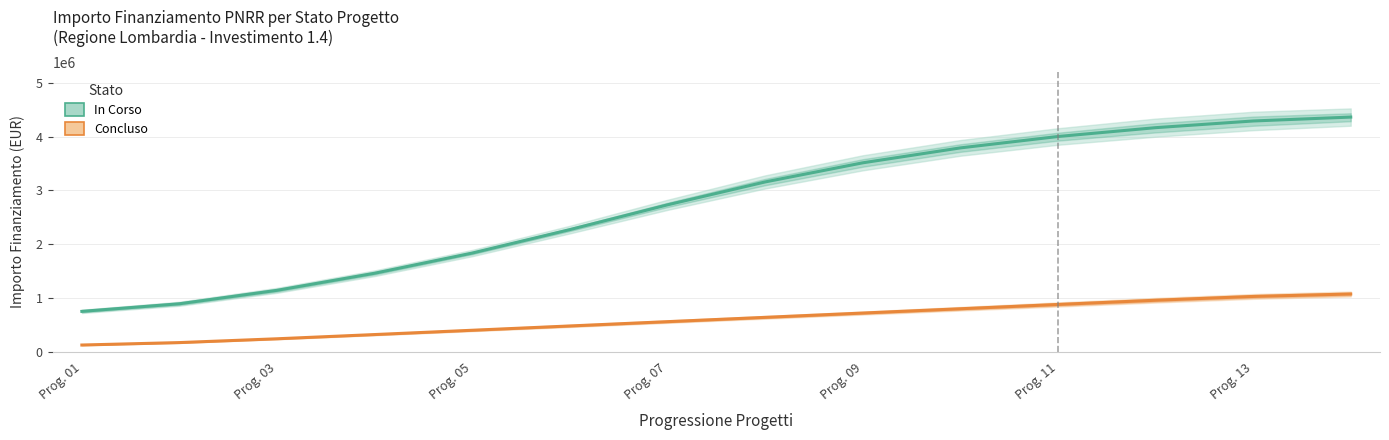

True or false: Concluso and In Corso cross at least once.

False